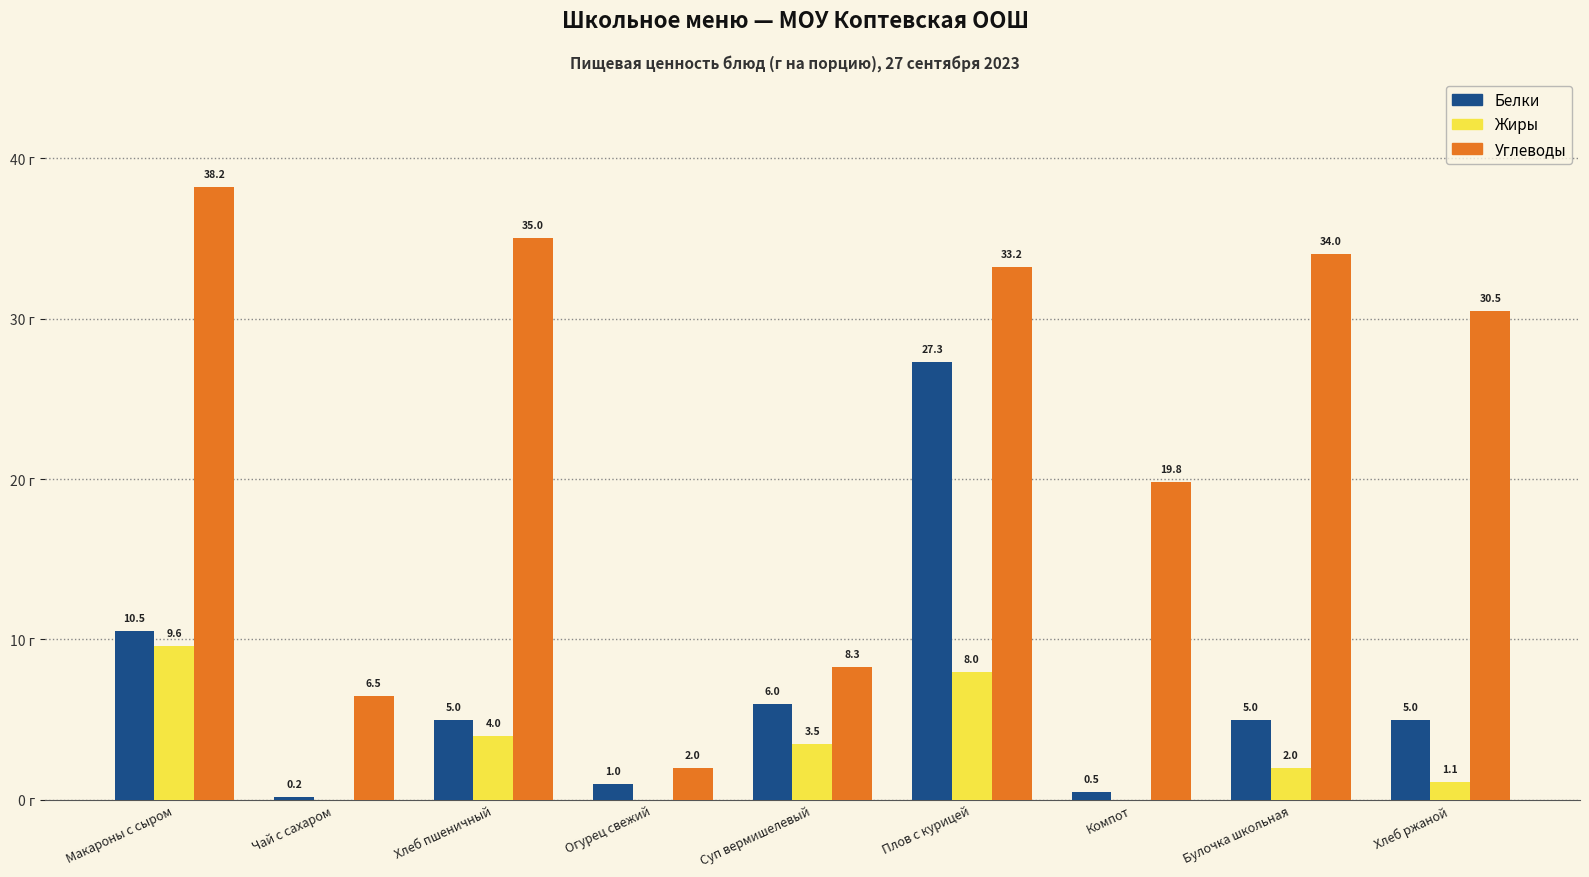

Are the bars grouped side by side (vs. stacked)?

Yes